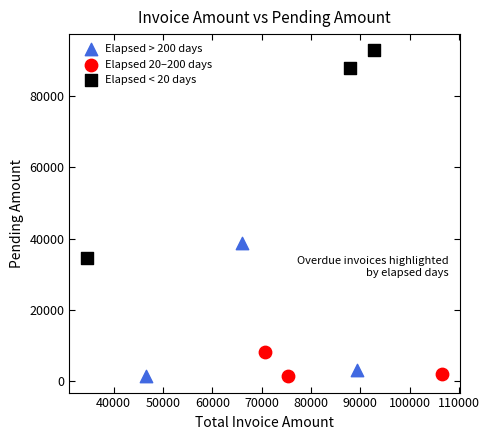

Which series has the widest spread of Y values?

Elapsed < 20 days